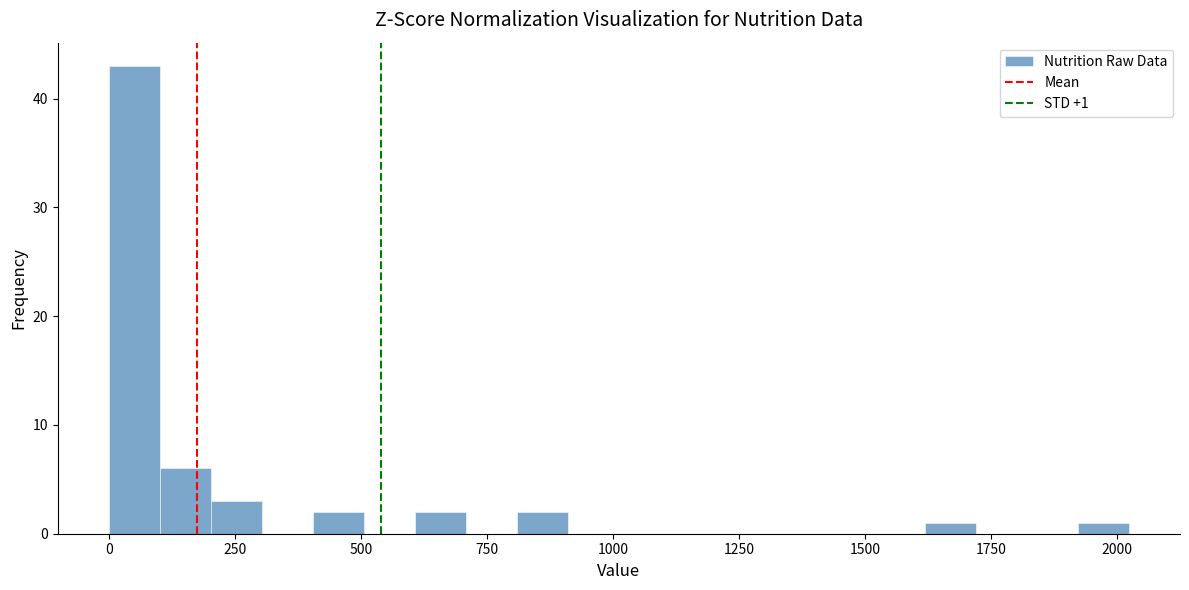

Read against the x-axis, roughly where is the centre of the tallest bar?

50